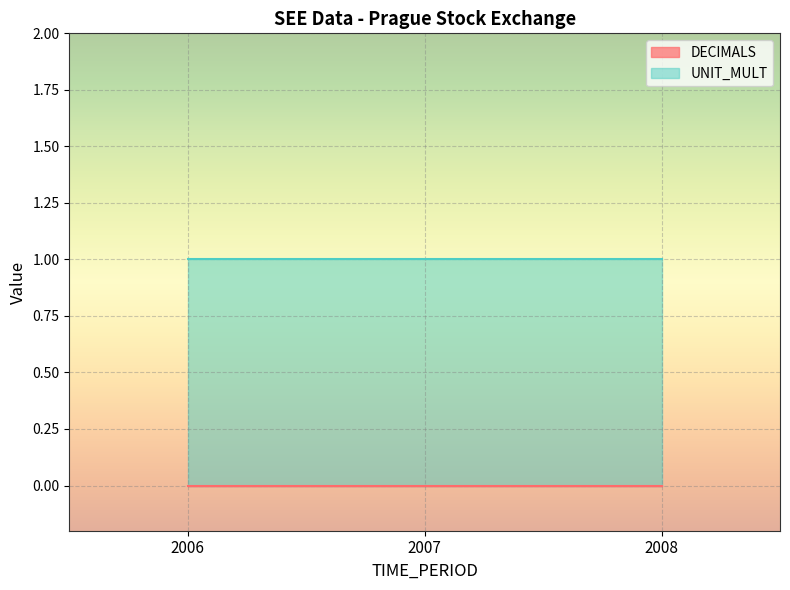

What is the difference between the highest and lowest values at 2008?

1